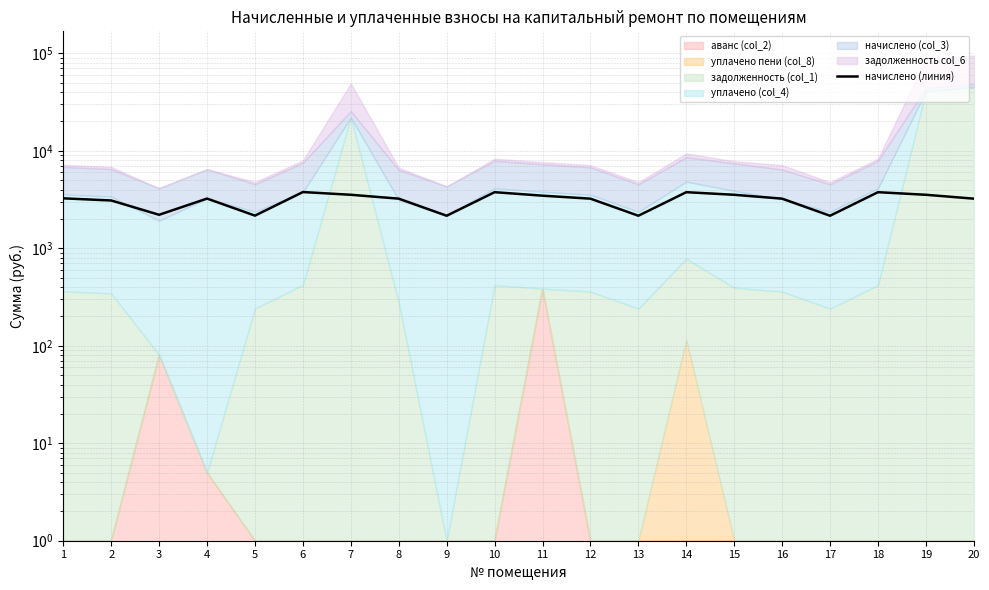

What is the sum of all values?

62512.2